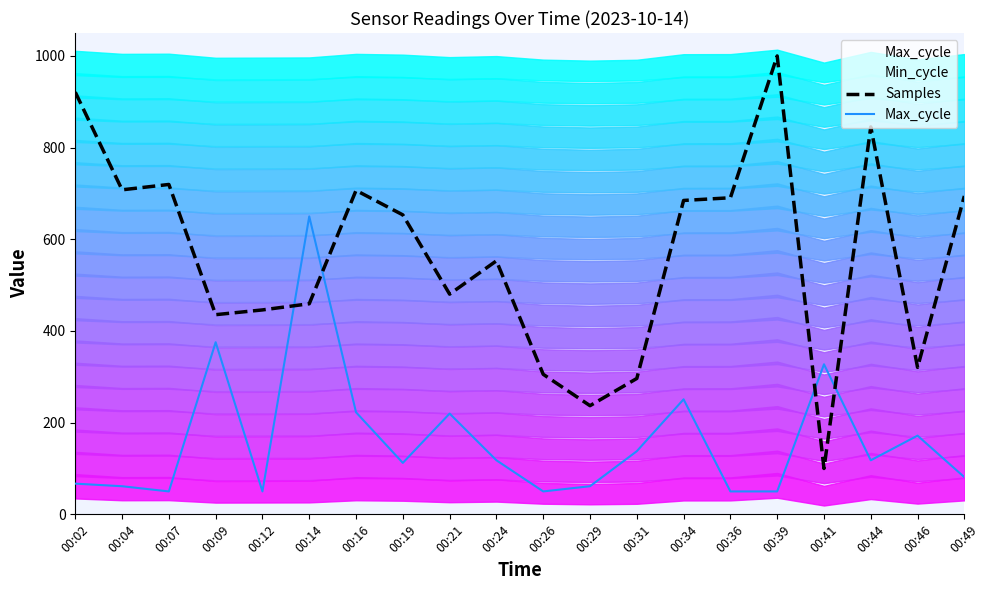

How many interior local peaks does the Samples series have?

5